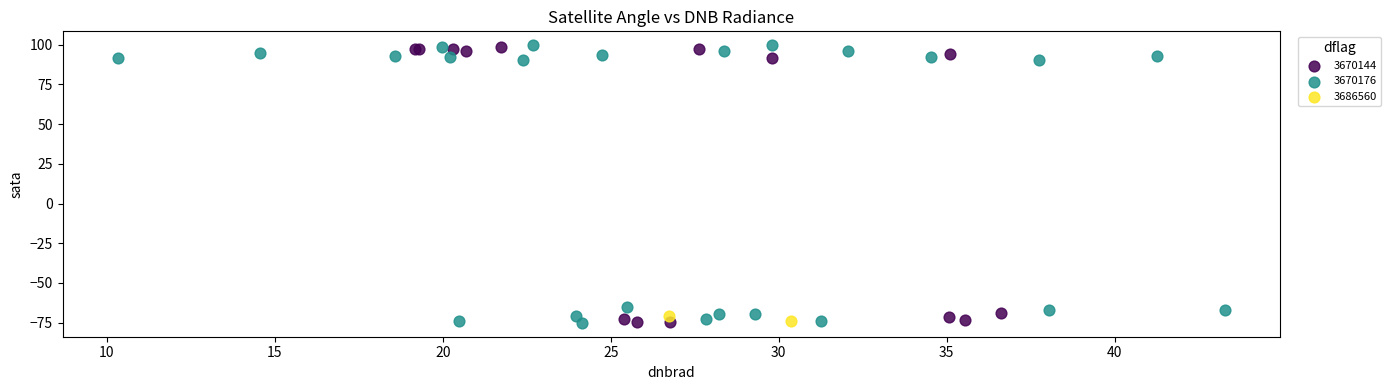

What are all the series names shown in the legend?

3670144, 3670176, 3686560